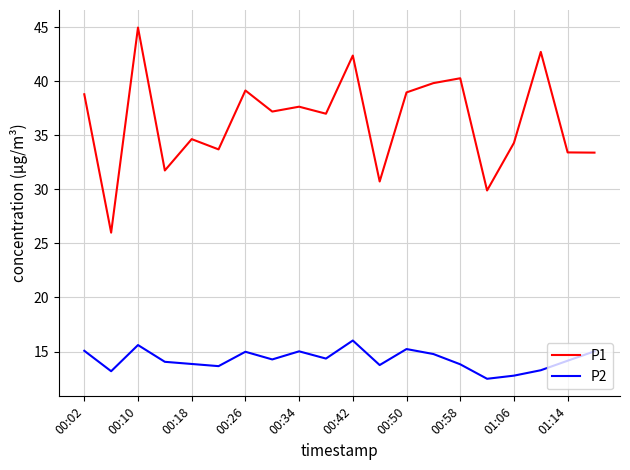

What is the difference between the maximum and minimum values in the P1 series?

19.0